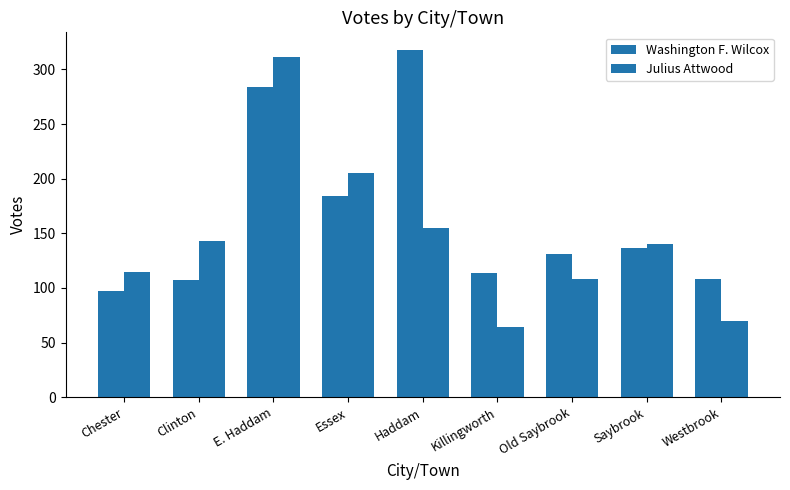

Which category has the lowest value in the Washington F. Wilcox series?

Chester